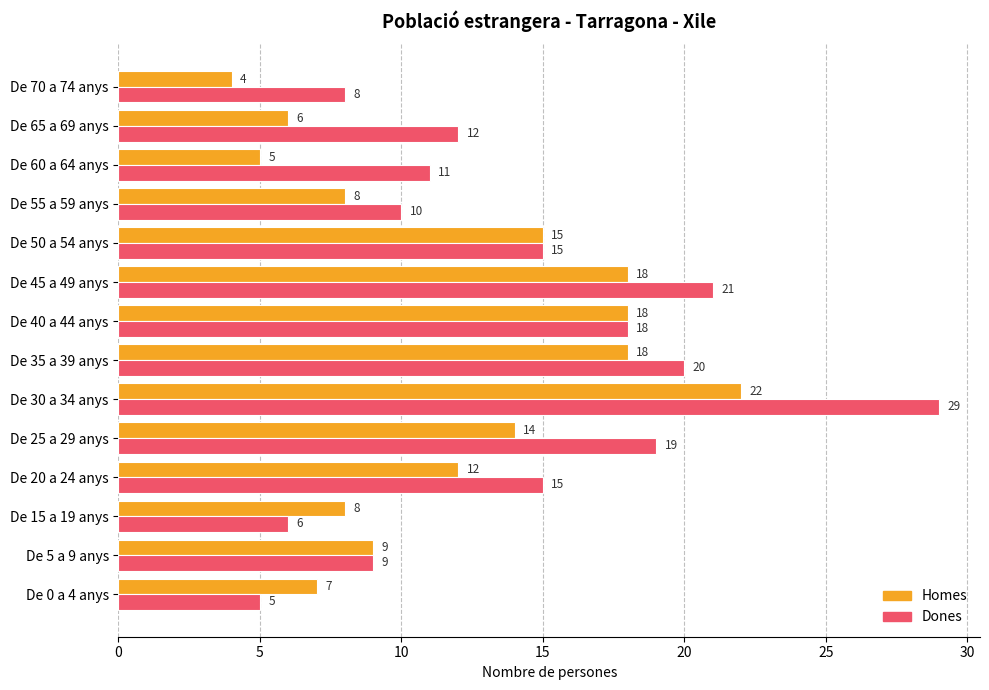

What is the sum of all Dones values?

198